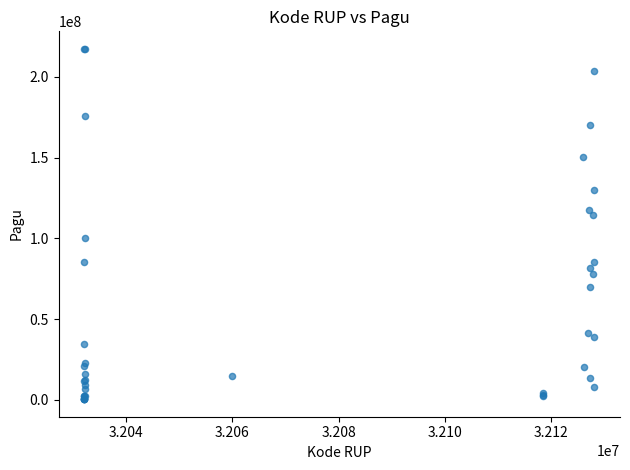

What Y value in the scatter plot is closest to 108830000?

114296000